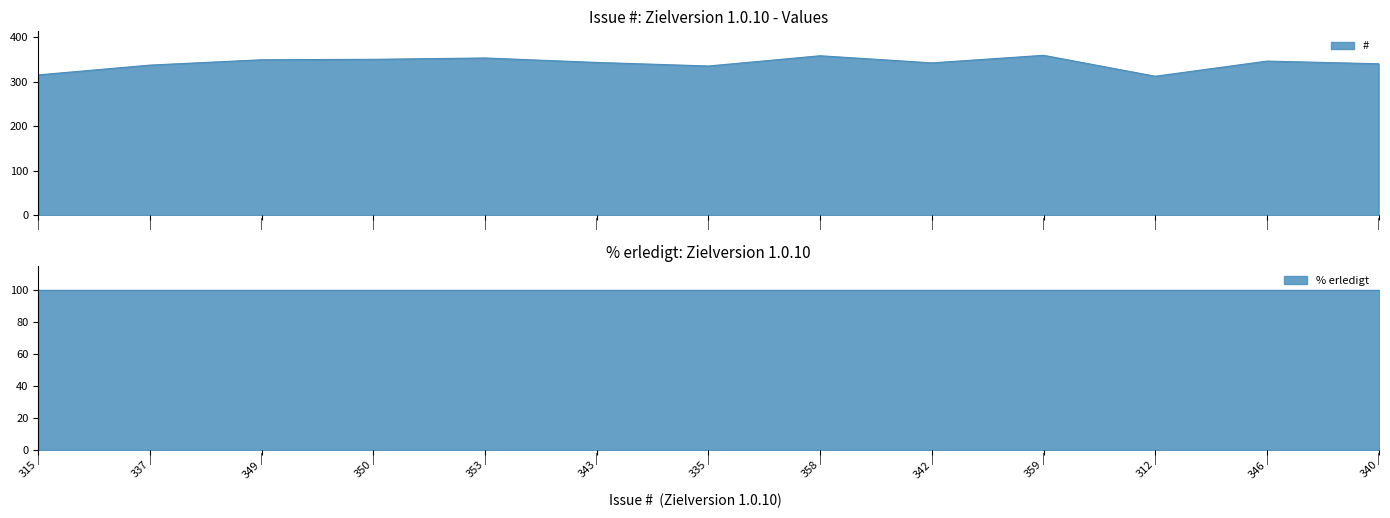

True or false: the data shows 335 at 335.

True